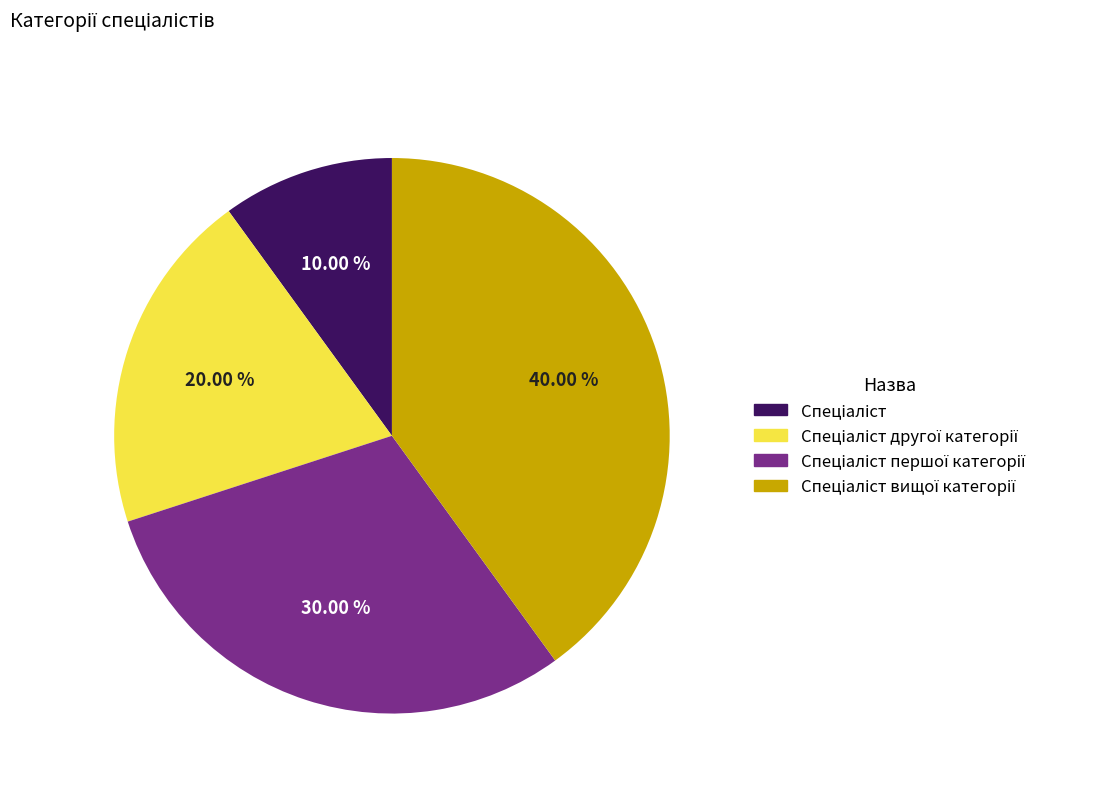

Count the number of slices in the pie.

4